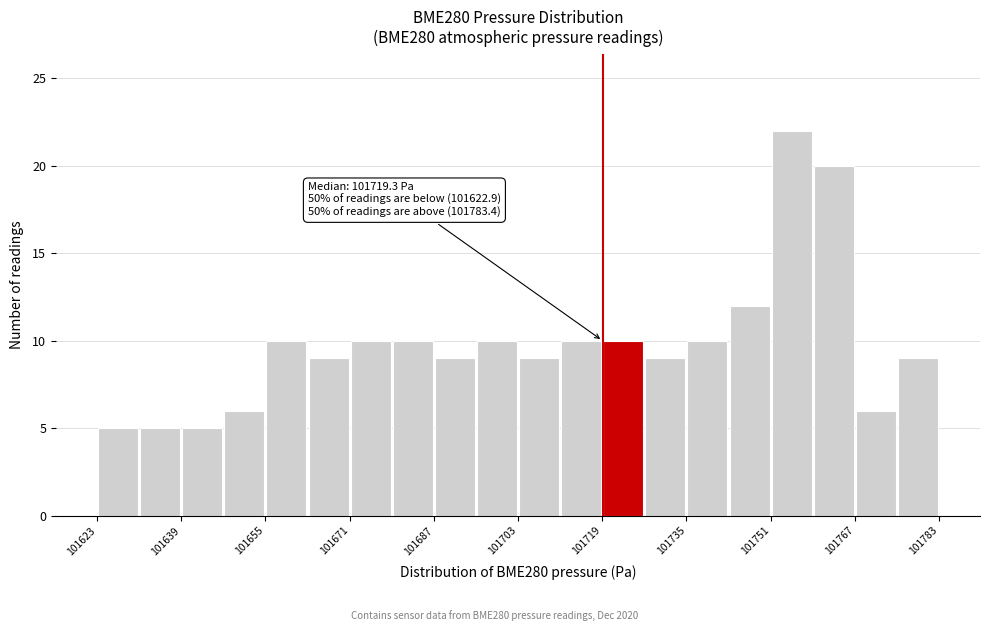

Over which range of the x-axis is the bar tallest?

101752 to 101760